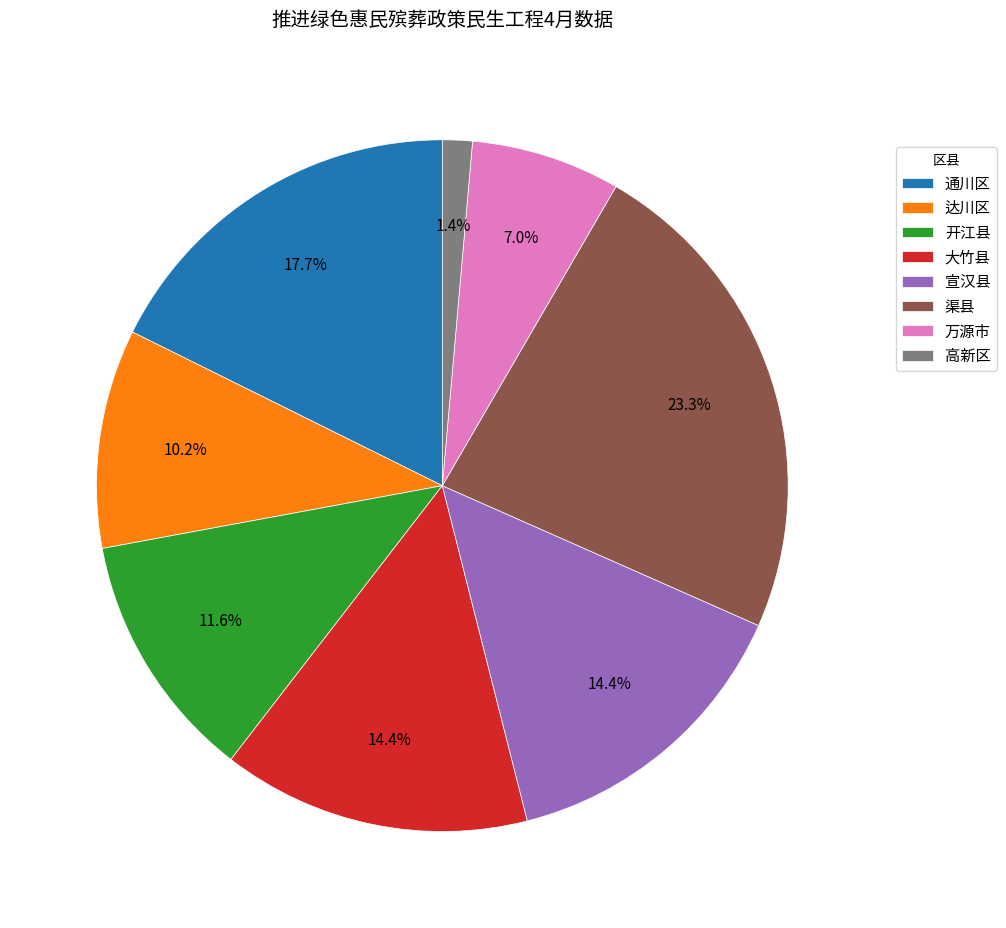

Which category has the smallest portion of the pie?

高新区